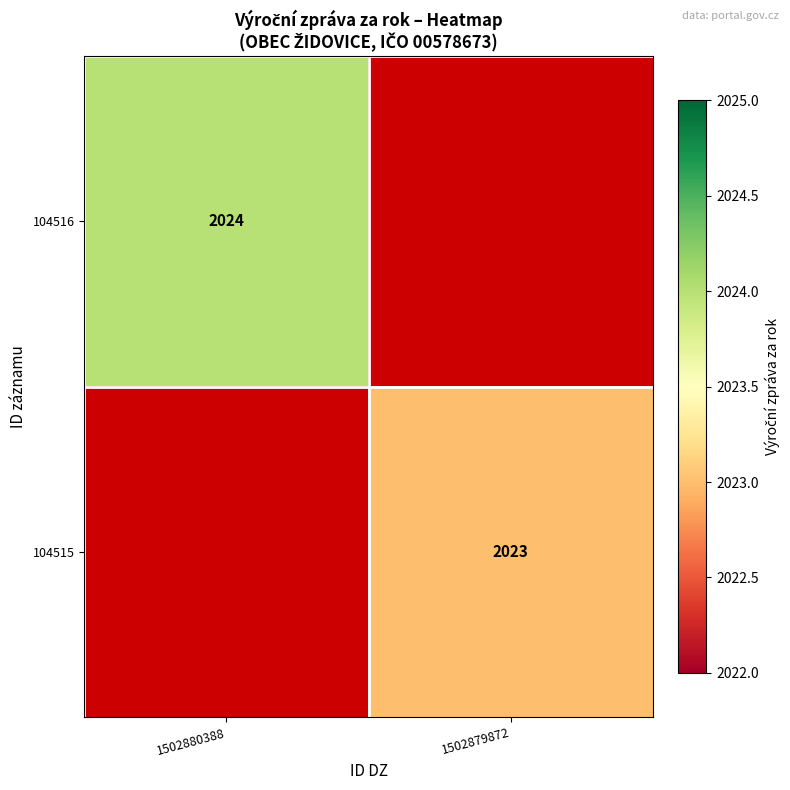

How many series are shown in this chart?

2